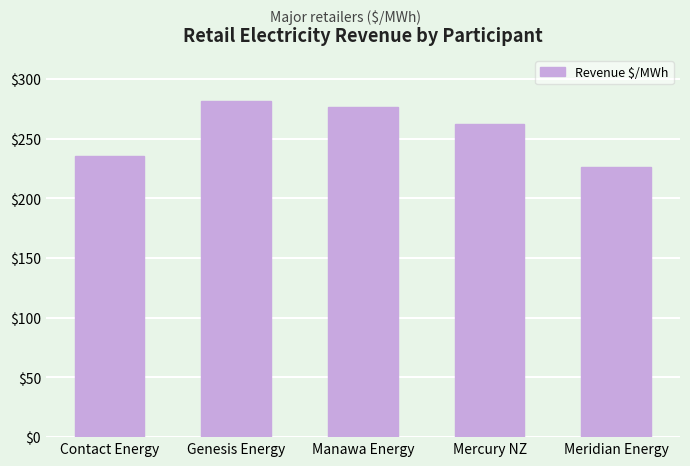

Is it true that the value at Manawa Energy is 276.0?

True